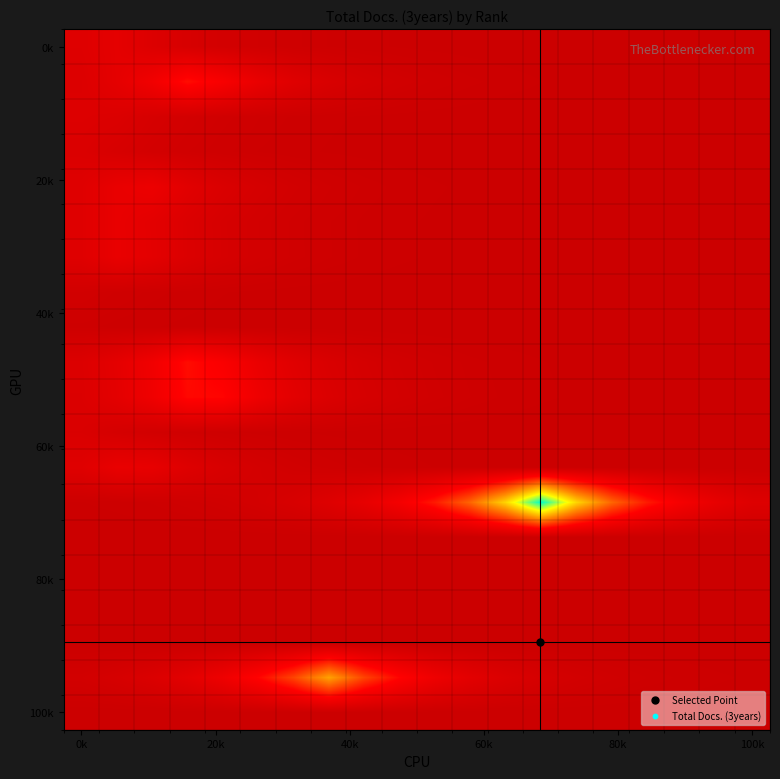

At how many categories does at least one series exceed 0?

20